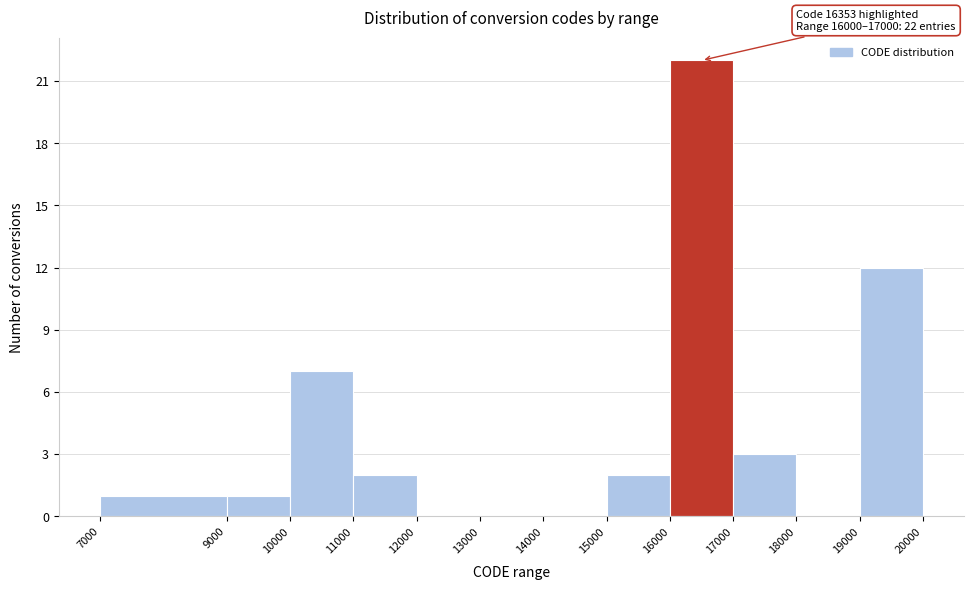

Over which range of the x-axis is the bar tallest?

16000 to 17000